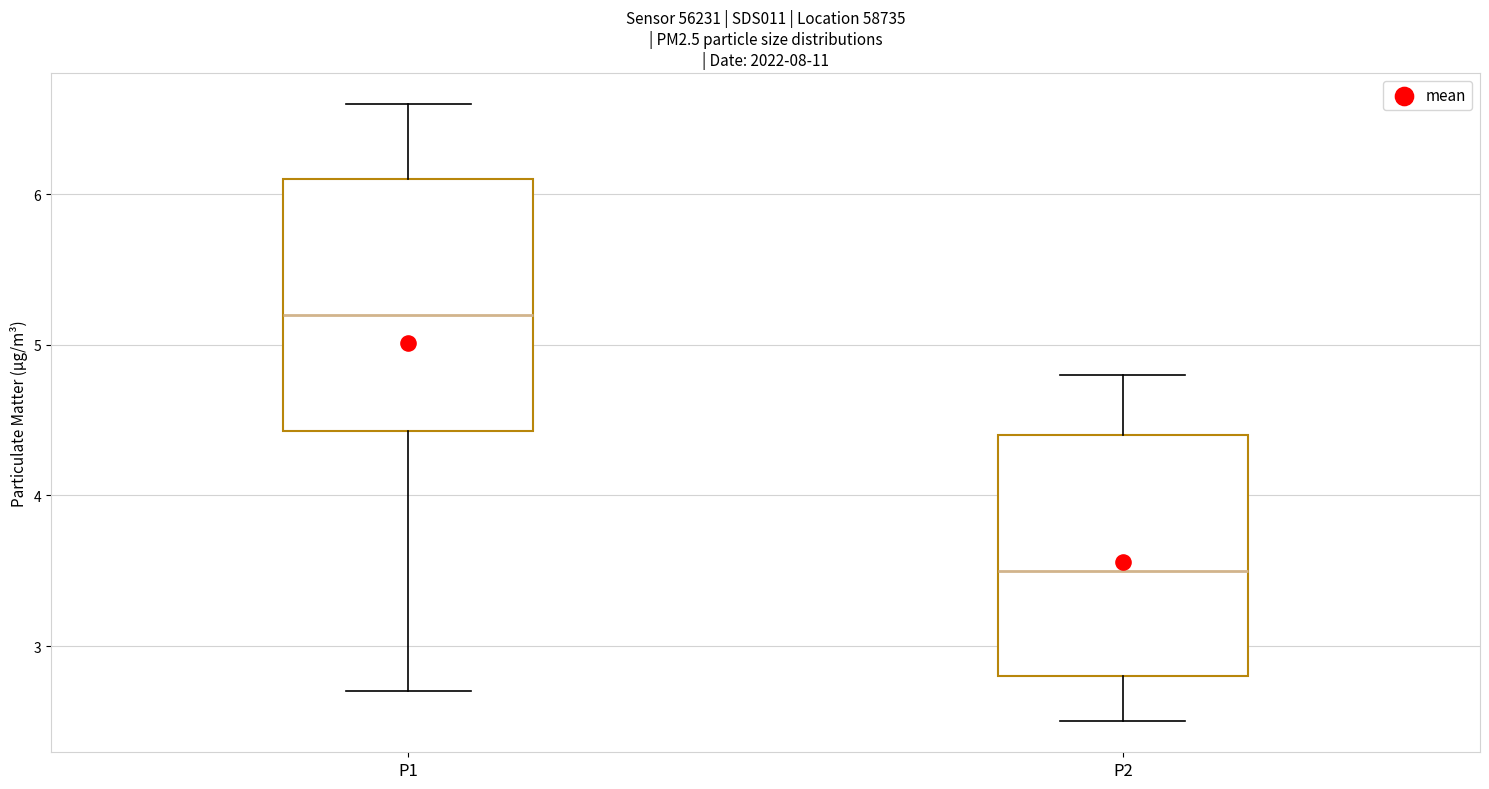

Where does the median line of the box for P2 sit on the y-axis? The values are not printed on the chart, so give them approximately, as read against the axis.

3.5